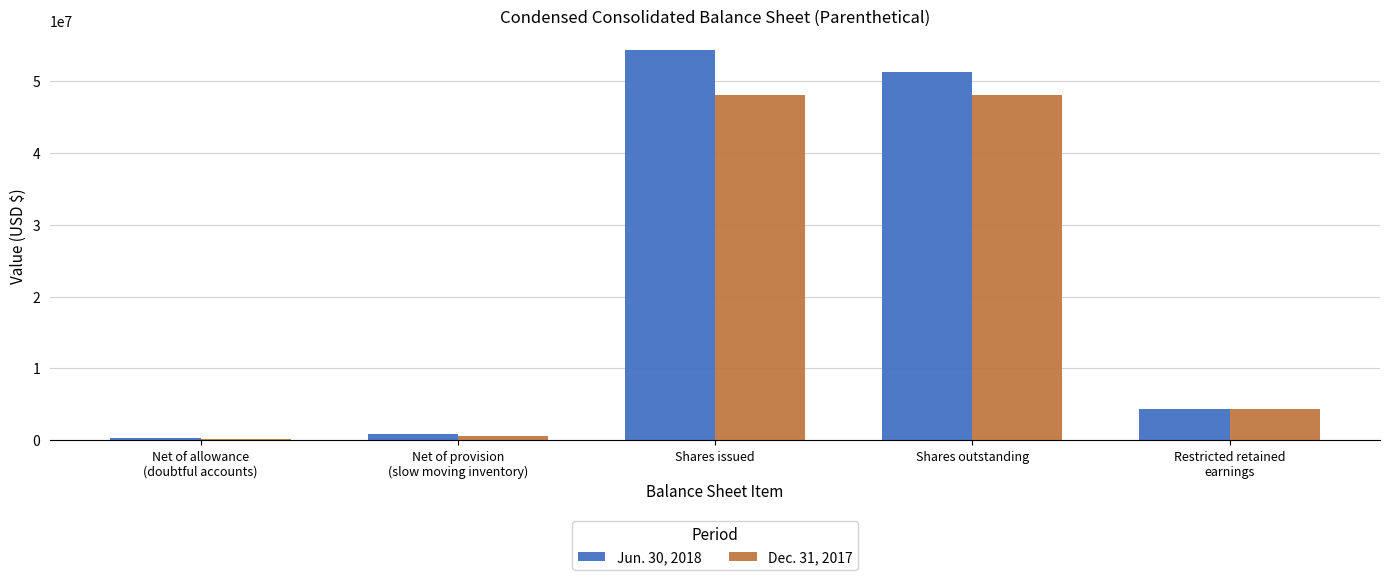

What is the maximum value shown in the chart?

54257312